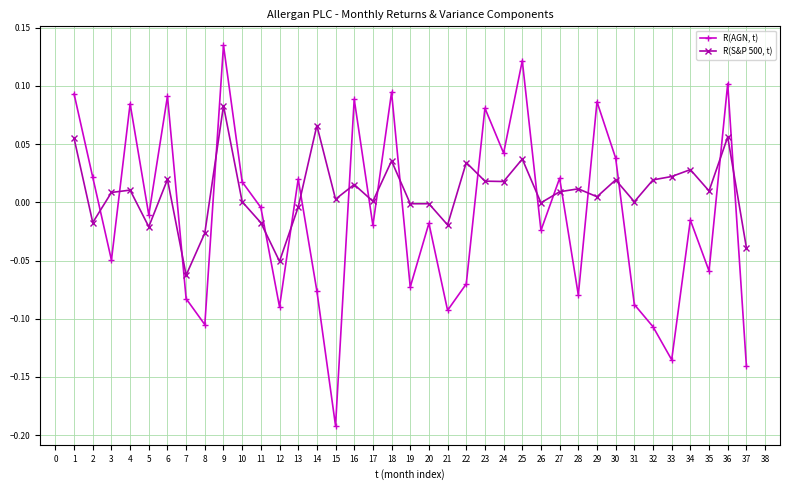

What are all the series names shown in the legend?

R(AGN, t), R(S&P 500, t)